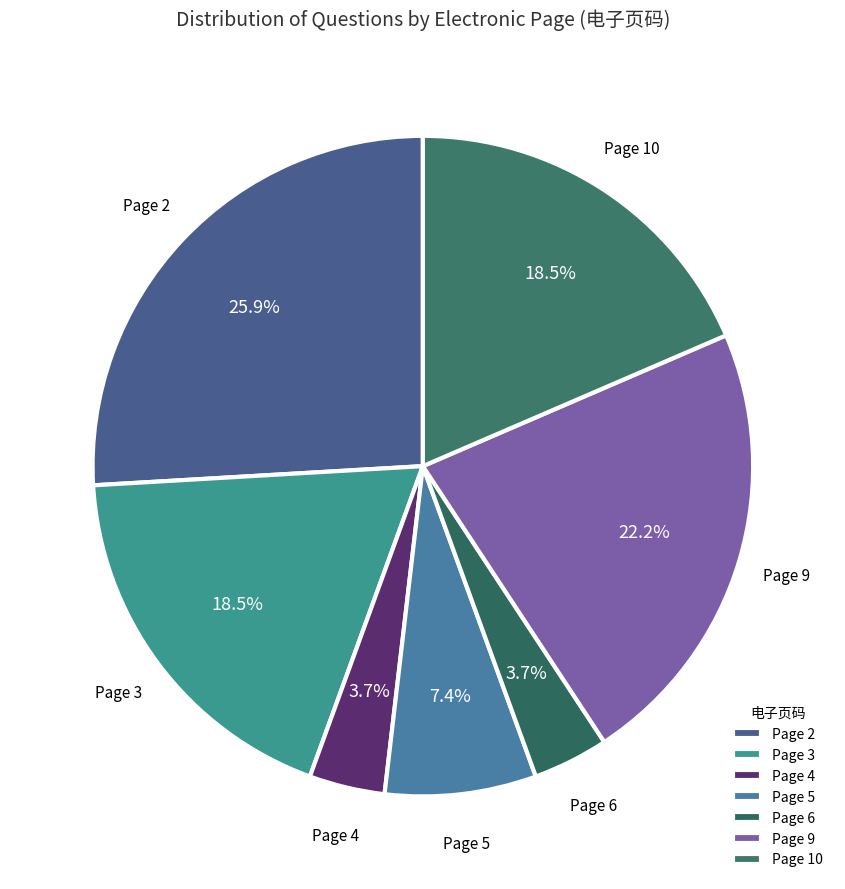

What is the ratio of the value at Page 5 to the value at Page 6?

2.0